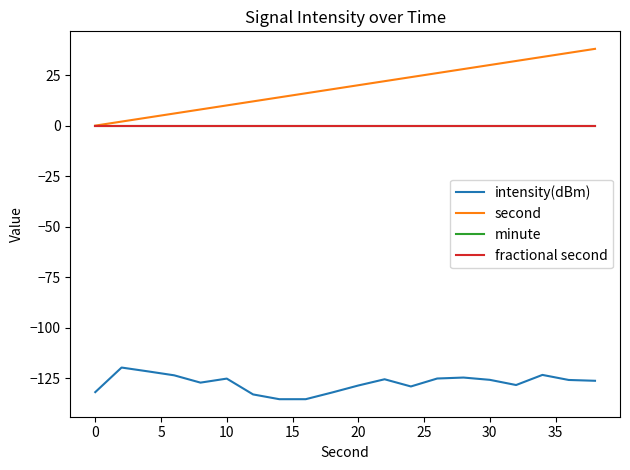

How many lines are shown in the chart?

4